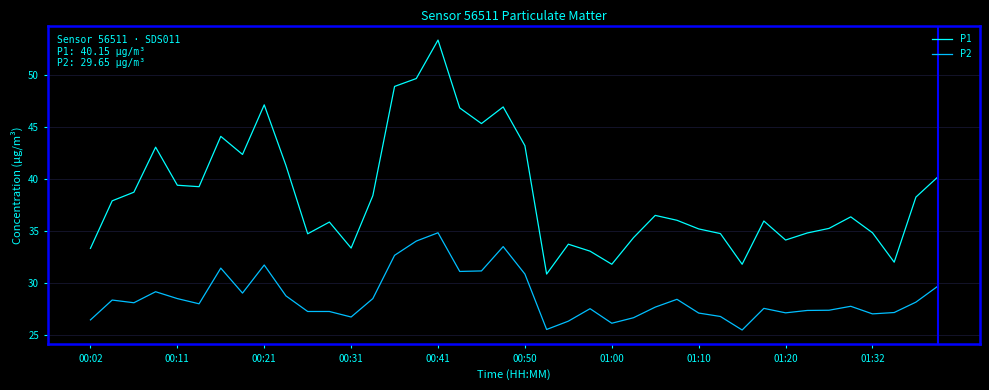

True or false: P2 and P1 intersect in this chart.

False